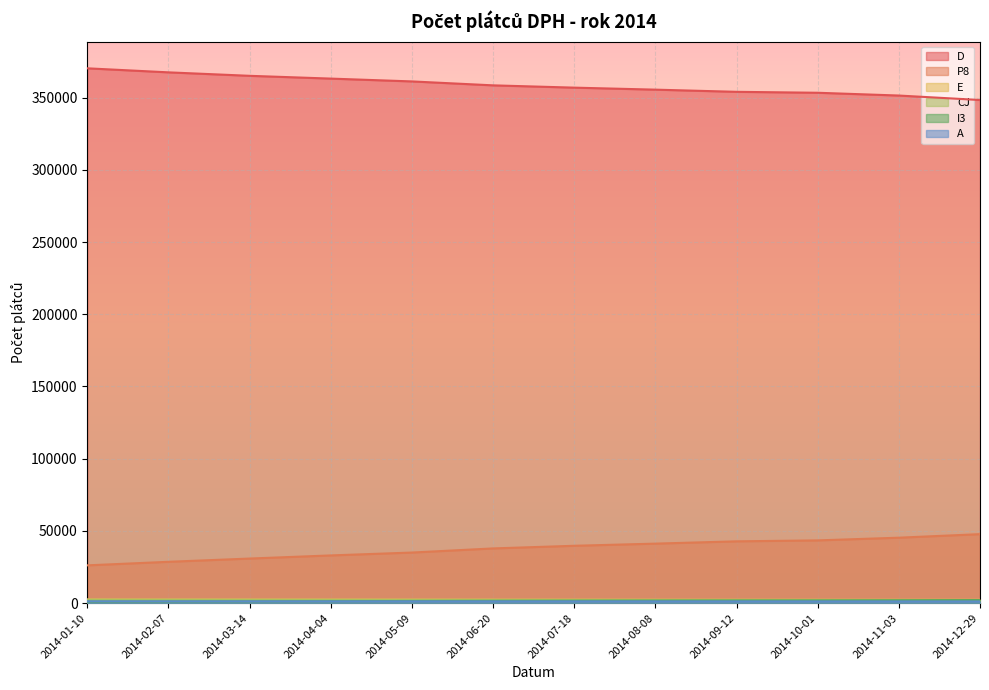

Which category has the highest value in the CJ series?

2014-01-10